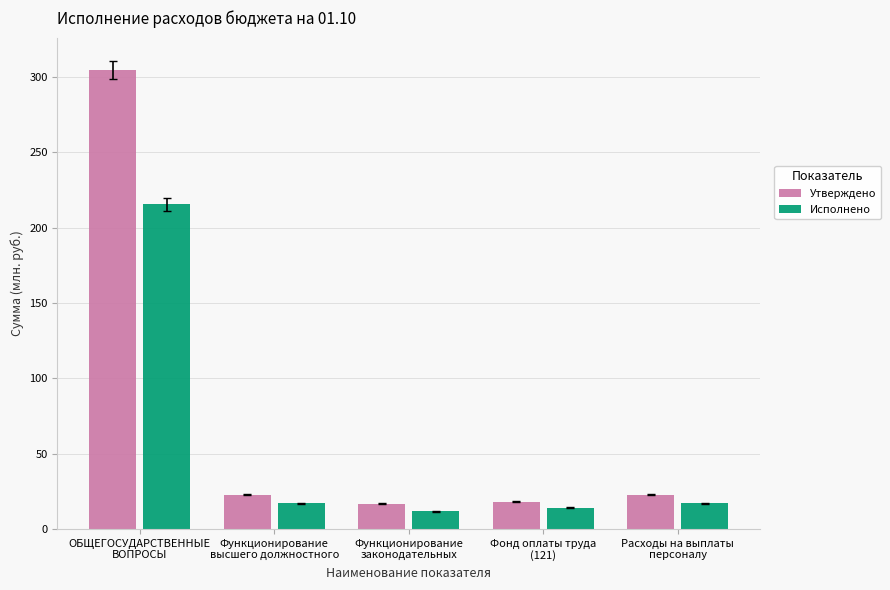

Reading left to right, transcribe all the data shown in this chart.

Утверждено: 304.6	22.8	16.6	18.1	22.8
Исполнено: 215.6	17.2	11.6	14.0	17.2